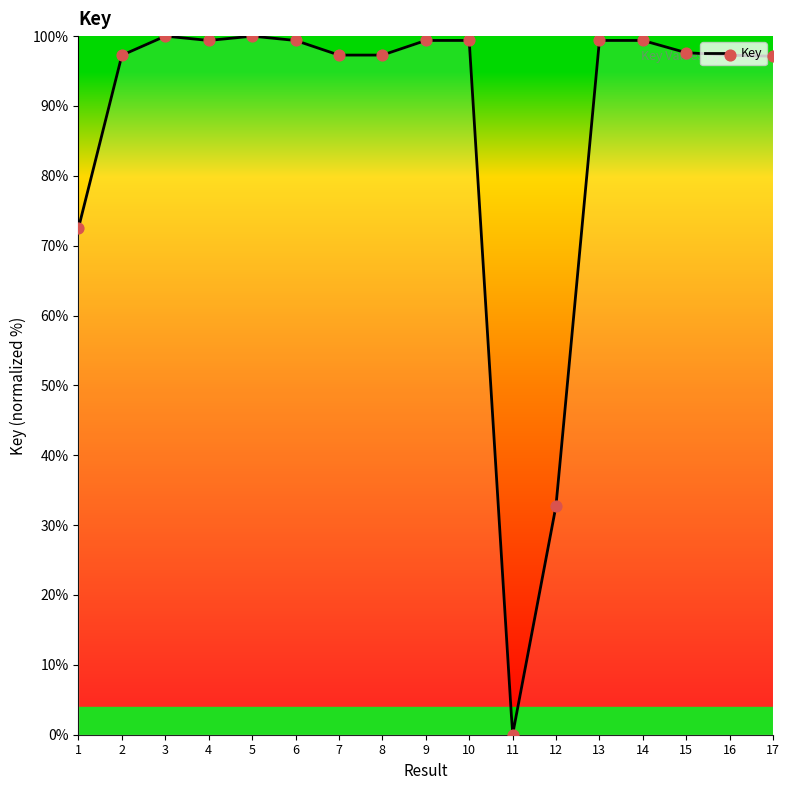

Which has a higher value, 3 or 4?

3